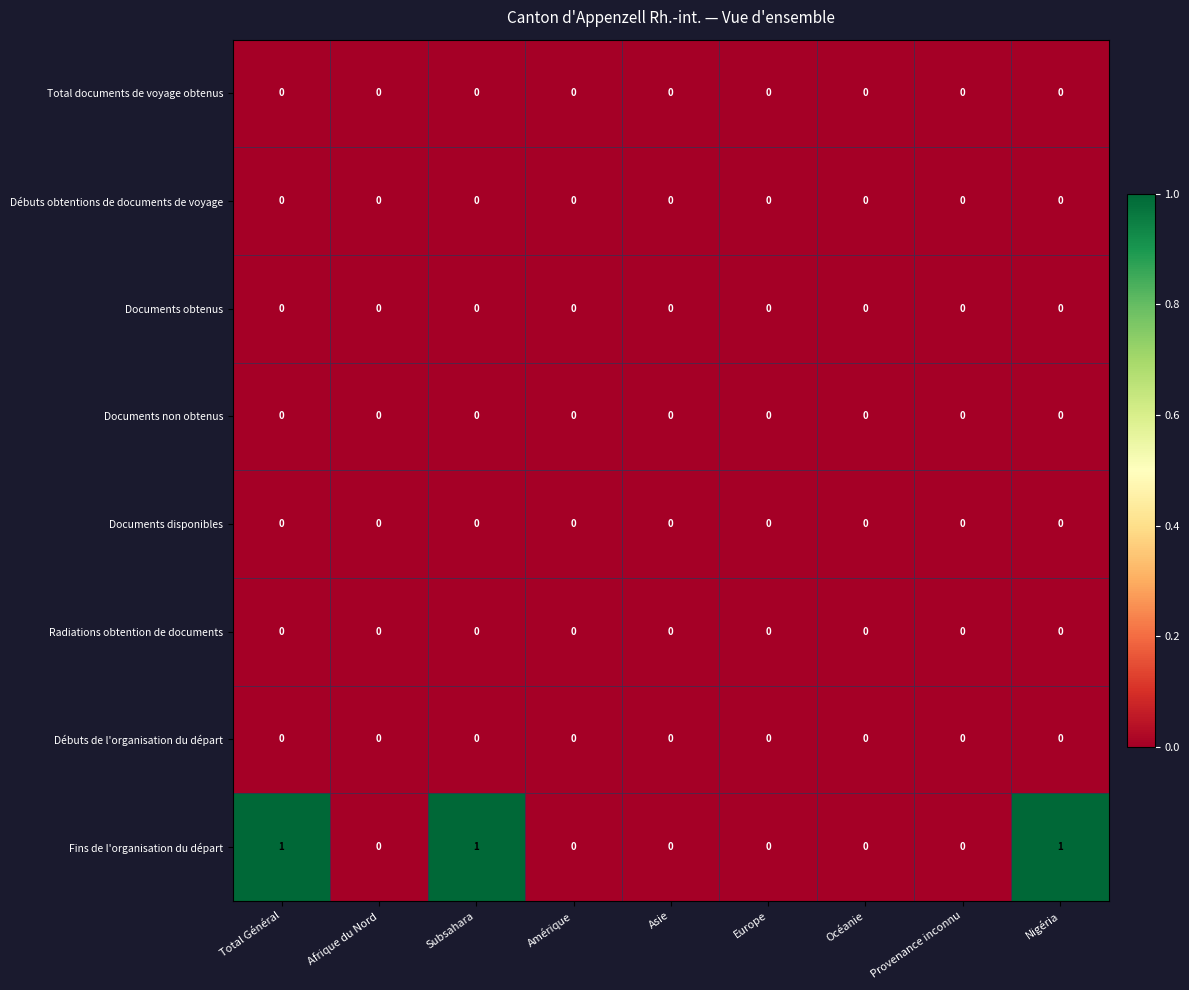

Count the number of categories in the chart.

9